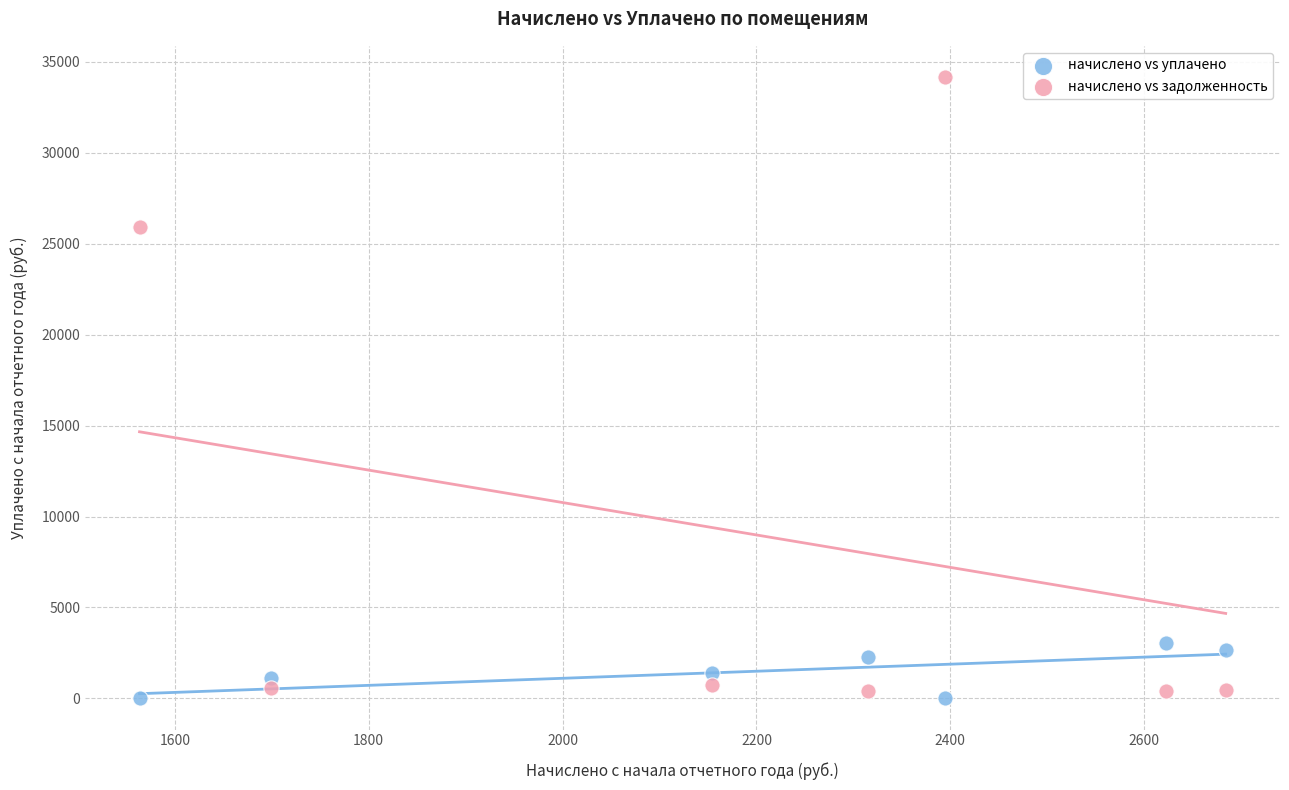

Across all data points, what is the range of X values (max minus min)?

1120.4